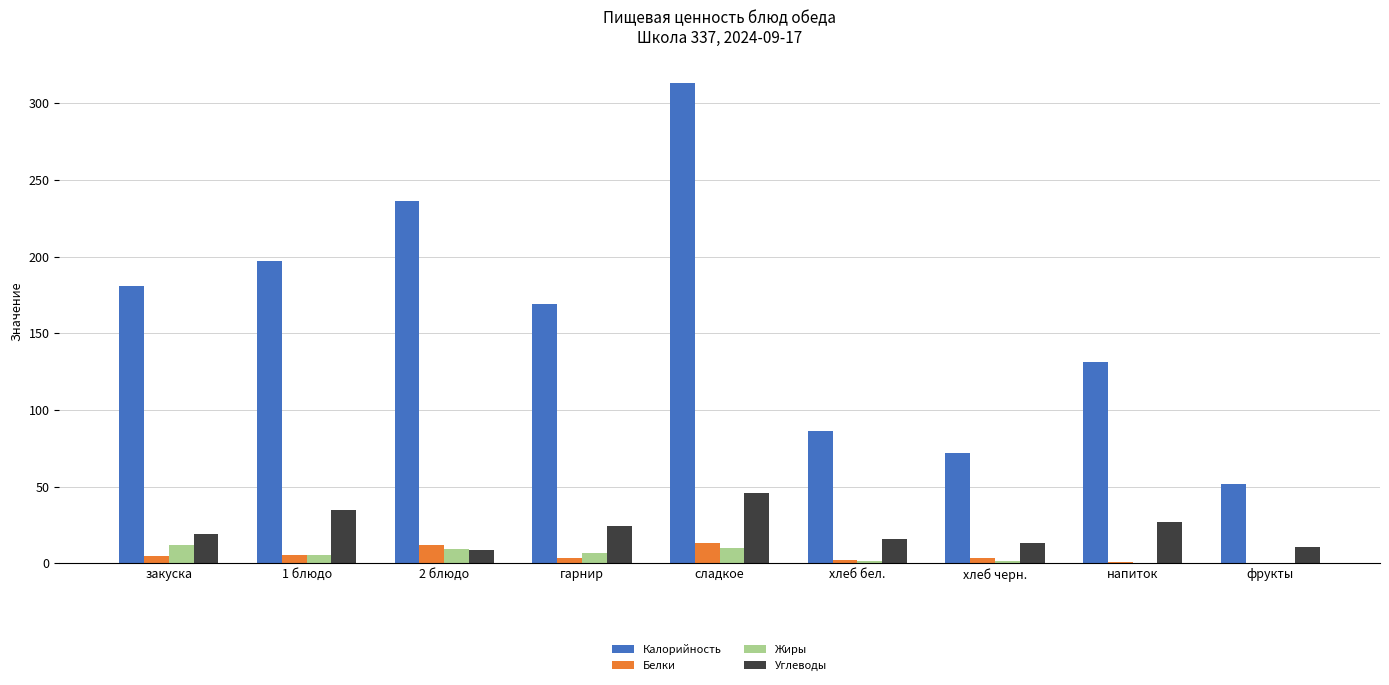

What is the sum of the Белки values at гарнир and закуска?

8.3